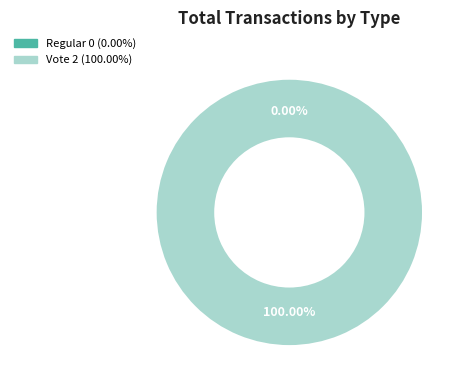

Rank the categories by value from lowest to highest.

Regular, Vote